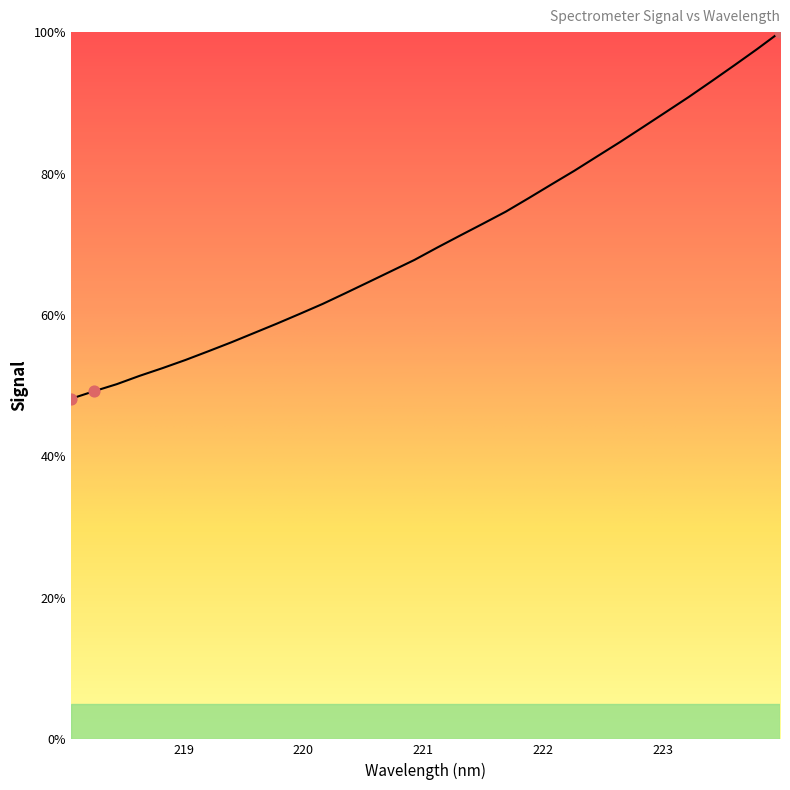

What is the difference between the maximum and minimum values?

51.8